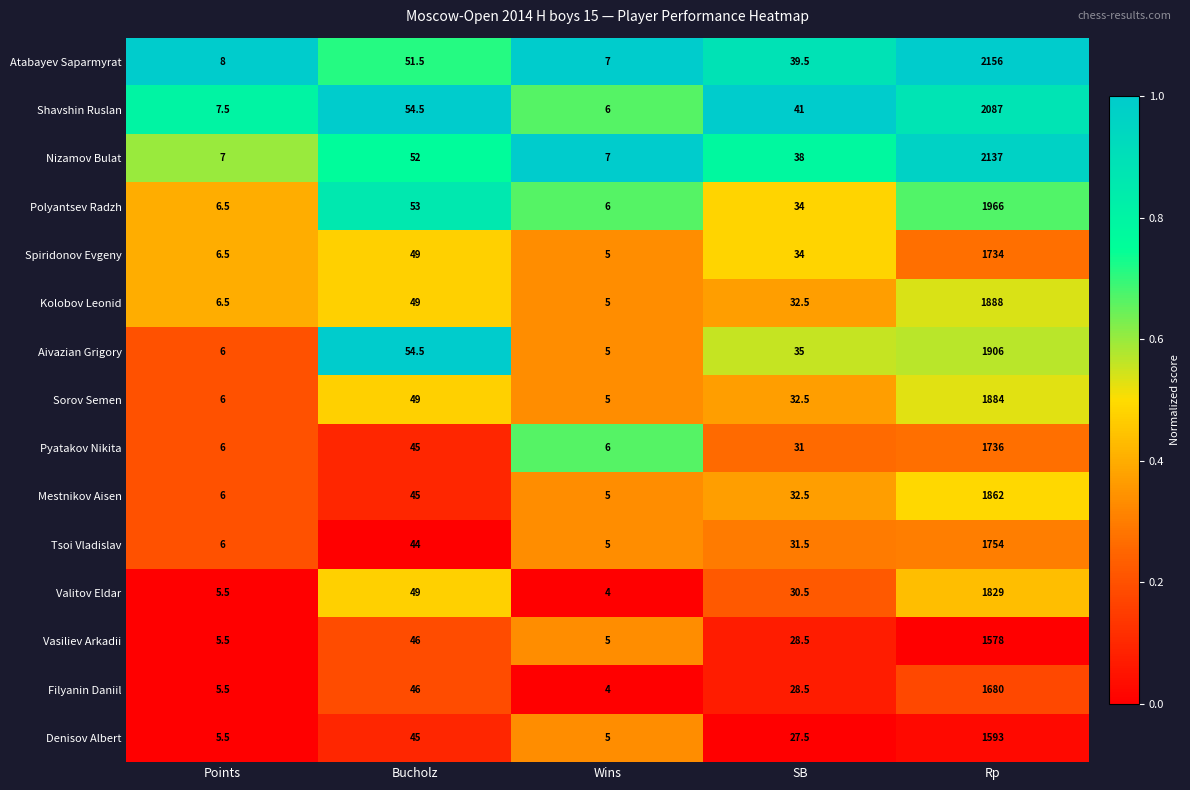

What is the total value across all series at Rp?

27790.0